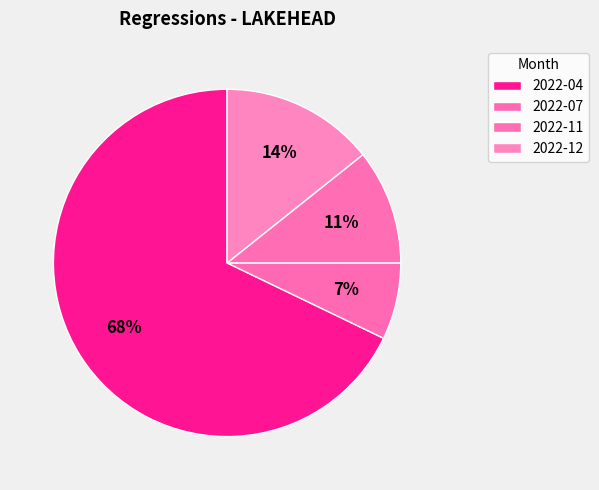

How many slices are in this pie chart?

4